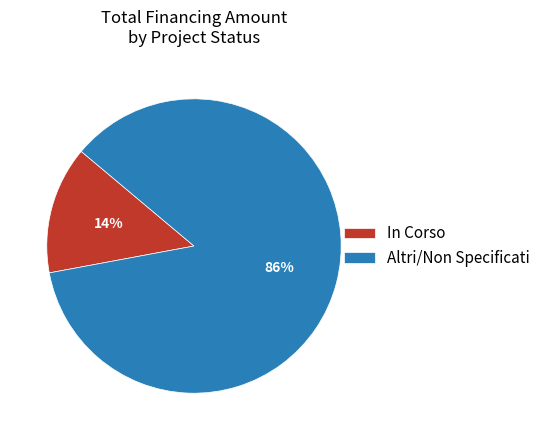

Approximately how many times larger is the value at Altri/Non Specificati compared to In Corso?

6.1